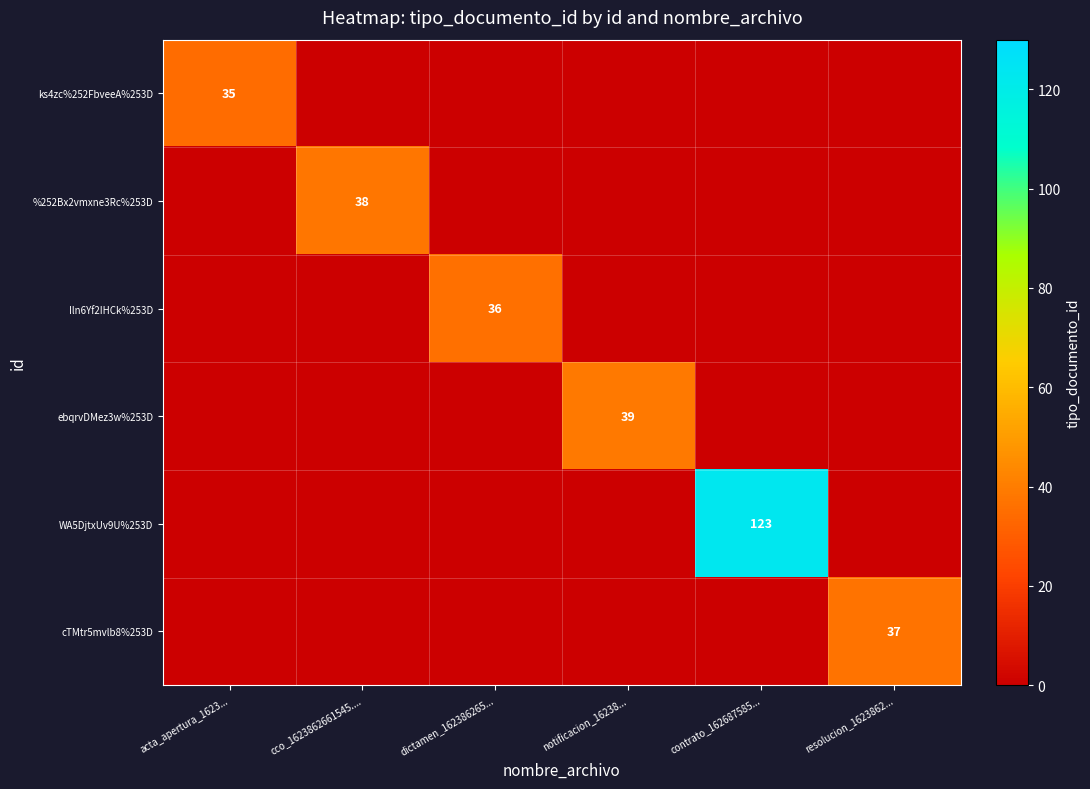

What is the difference between the highest and lowest values at resolucion_1623862...?

37